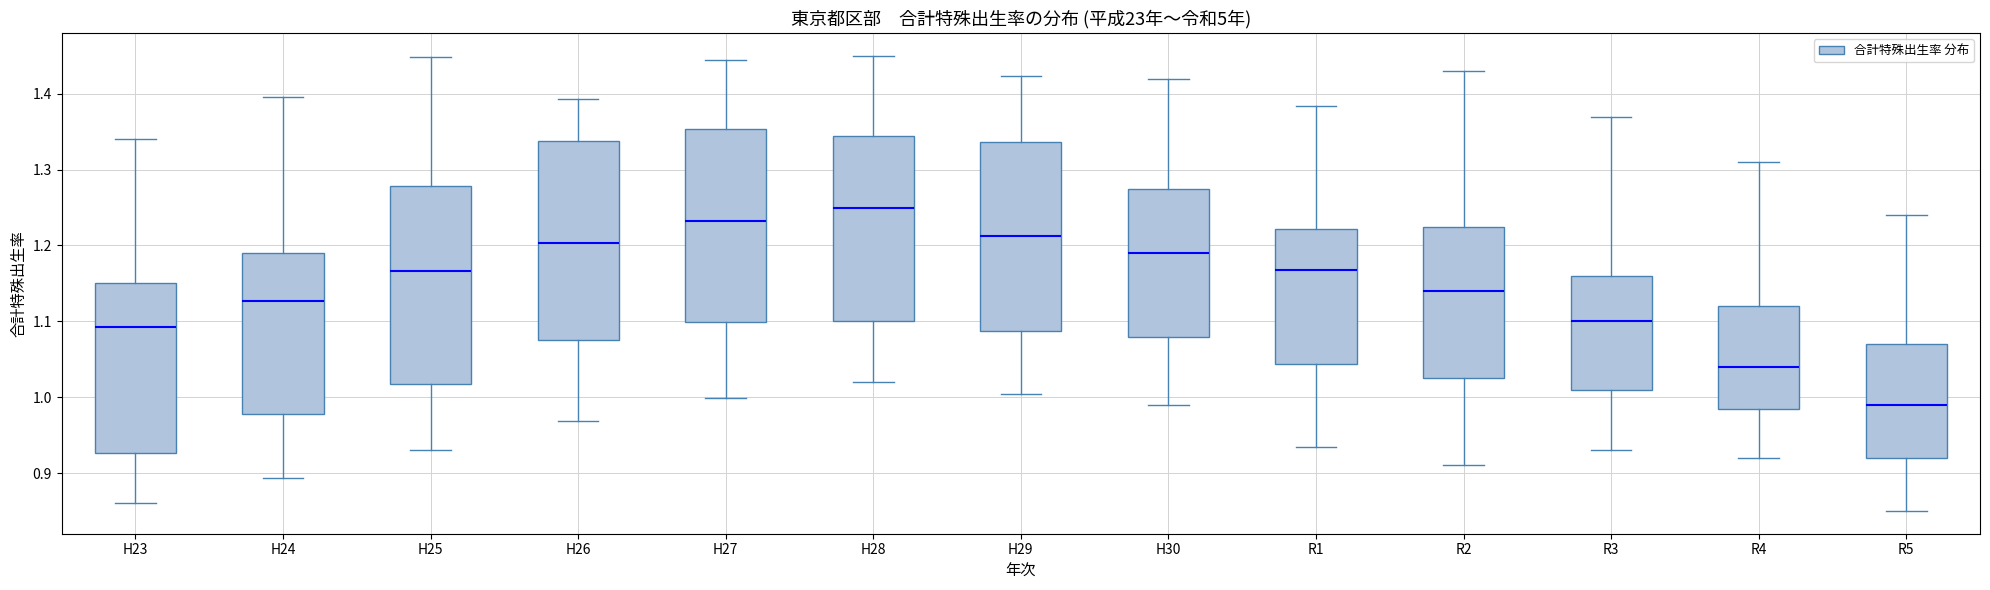

Reading left to right, transcribe this box plot: for each box, give where its median line is, the range the box spans, and where its two whiskers end, as read against the y-axis. The values are not printed on the chart, so give them approximately, as read against the axis.

H23: median 1.09, box 0.93 to 1.15, whiskers 0.86 to 1.34
H24: median 1.13, box 0.98 to 1.19, whiskers 0.89 to 1.40
H25: median 1.17, box 1.02 to 1.28, whiskers 0.93 to 1.45
H26: median 1.20, box 1.08 to 1.34, whiskers 0.97 to 1.39
H27: median 1.23, box 1.10 to 1.35, whiskers 1.00 to 1.44
H28: median 1.25, box 1.10 to 1.35, whiskers 1.02 to 1.45
H29: median 1.21, box 1.09 to 1.34, whiskers 1.00 to 1.42
H30: median 1.19, box 1.08 to 1.28, whiskers 0.99 to 1.42
R1: median 1.17, box 1.04 to 1.22, whiskers 0.93 to 1.38
R2: median 1.14, box 1.03 to 1.22, whiskers 0.91 to 1.43
R3: median 1.10, box 1.01 to 1.16, whiskers 0.93 to 1.37
R4: median 1.04, box 0.99 to 1.12, whiskers 0.92 to 1.31
R5: median 0.99, box 0.92 to 1.07, whiskers 0.85 to 1.24